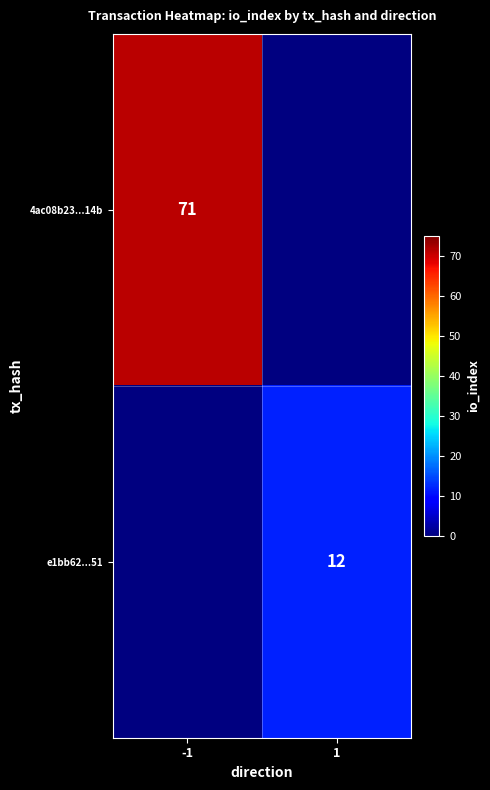

Is the value of e1bb62...51 at 1 greater than the value of 4ac08b23...14b at -1?

No